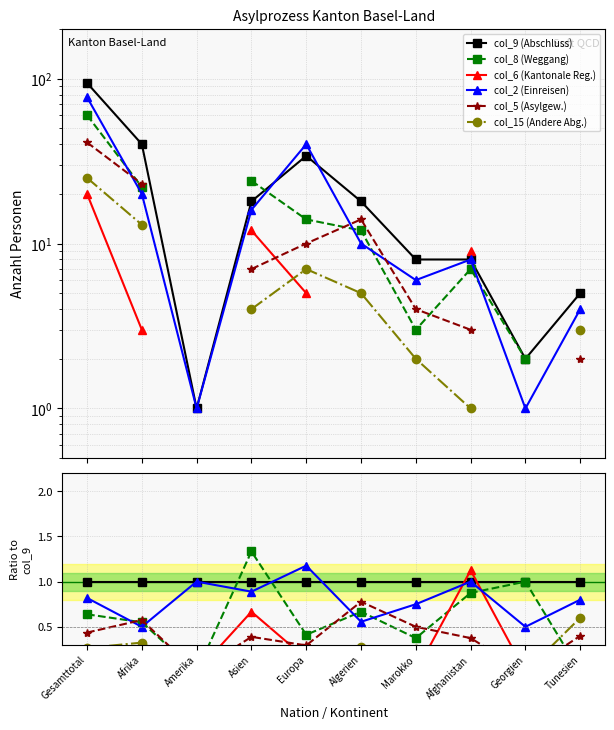

At which category does the chart reach its minimum across all series?

Amerika